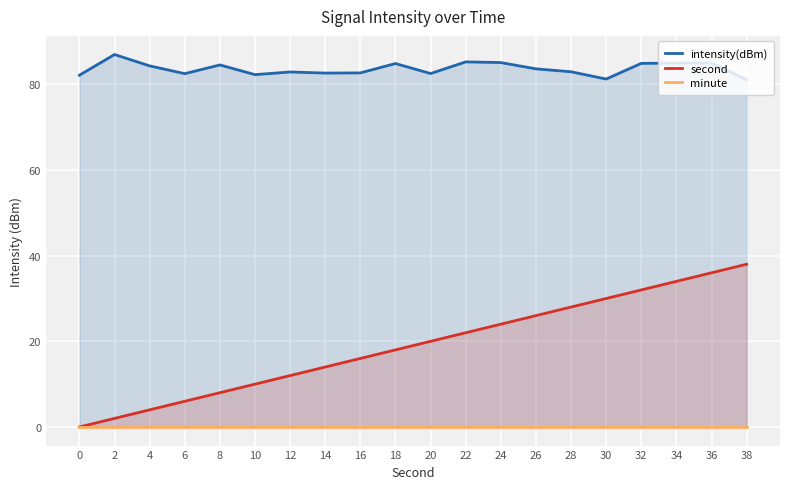

At 6, list the series in order from smallest to largest.

minute, second, intensity(dBm)